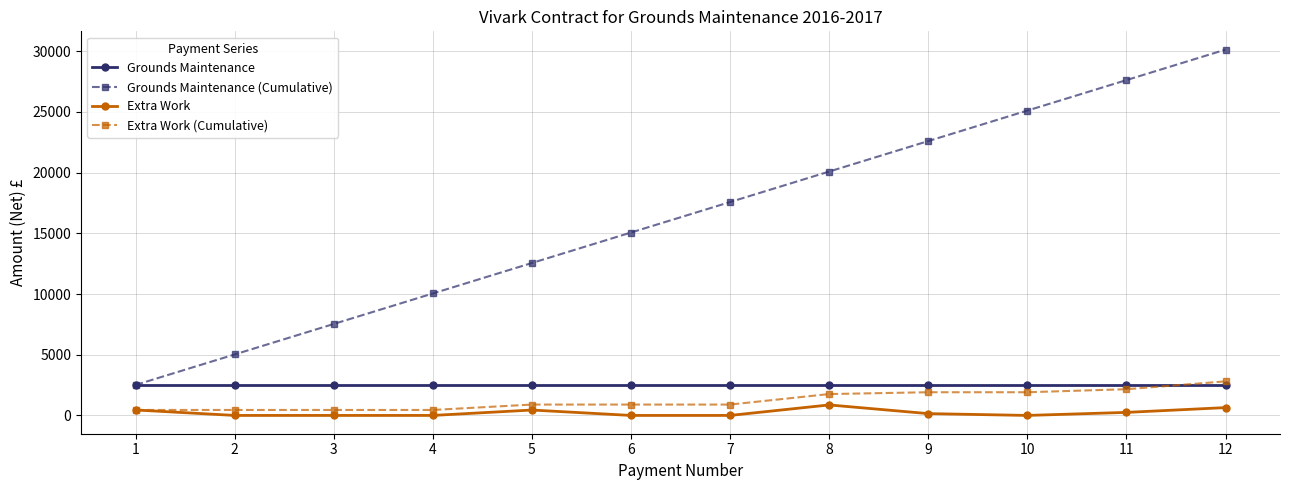

Is it true that Grounds Maintenance equals 4253.3 at 7?

False